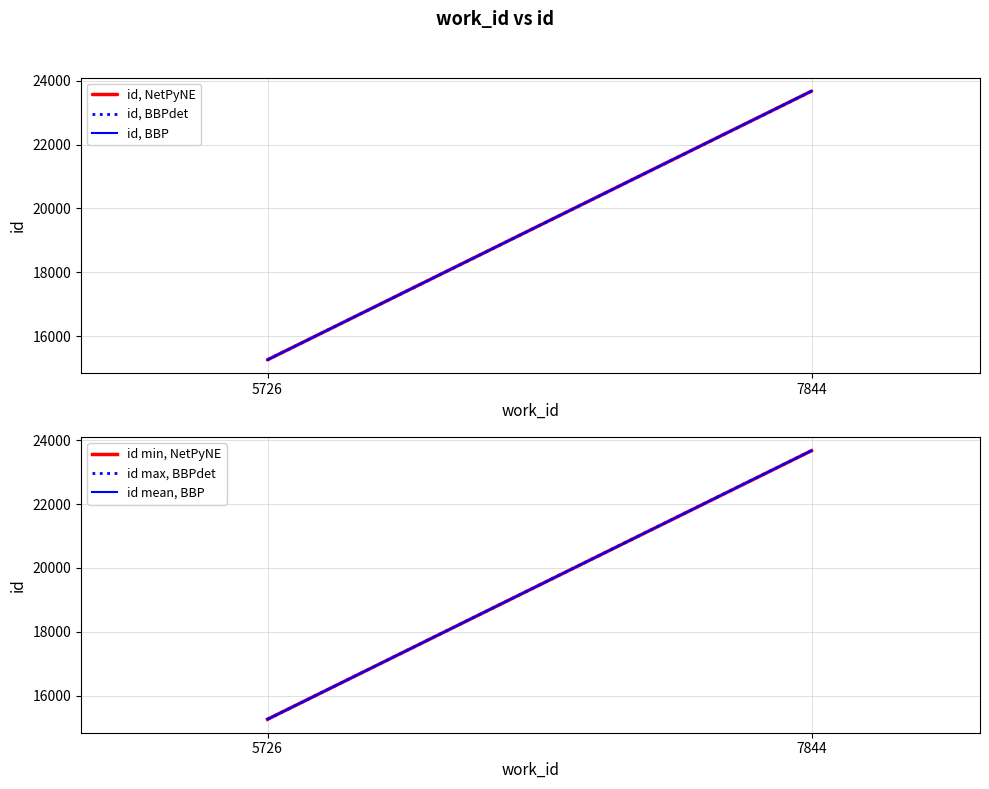

What is the difference between the id min, NetPyNE values at 7844 and 5726?

8407.0